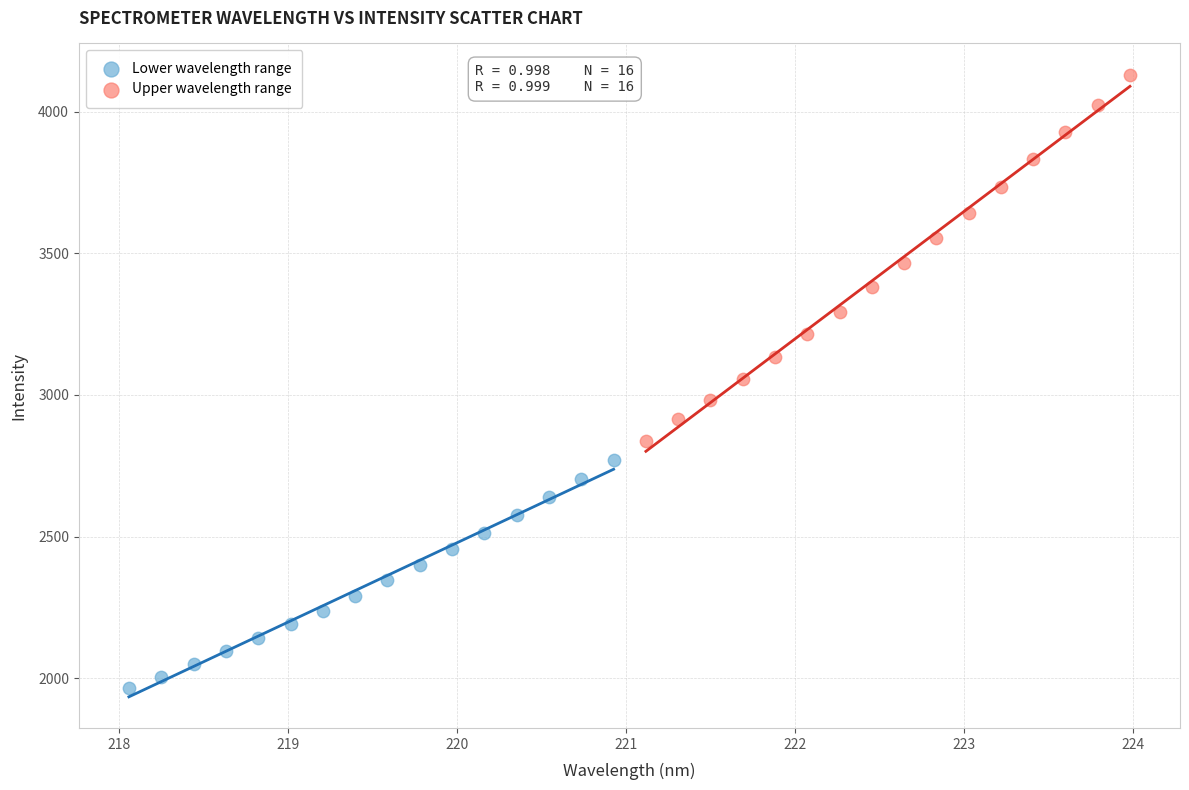

Which series contains the highest Y value?

Upper wavelength range